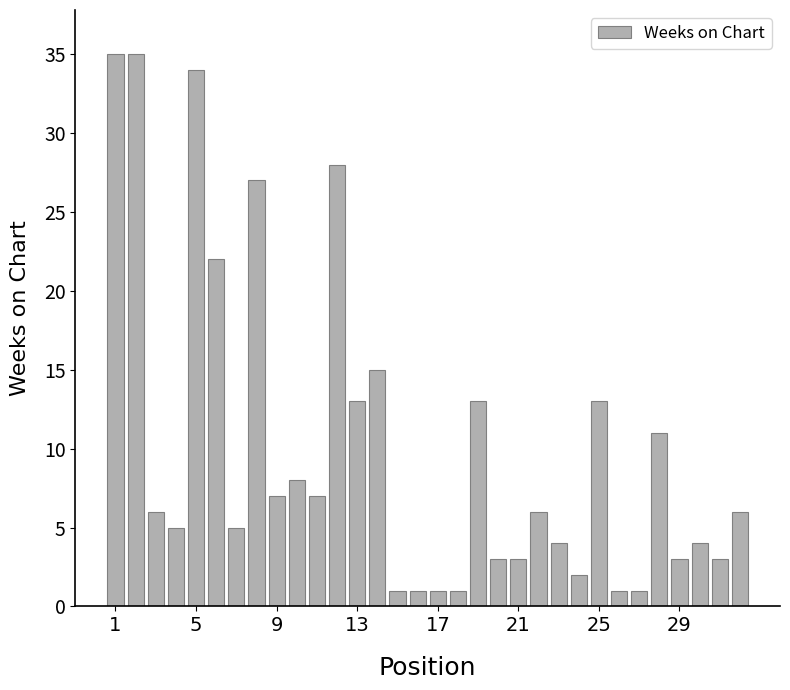

What is the value of the 16th bar from the left?

1